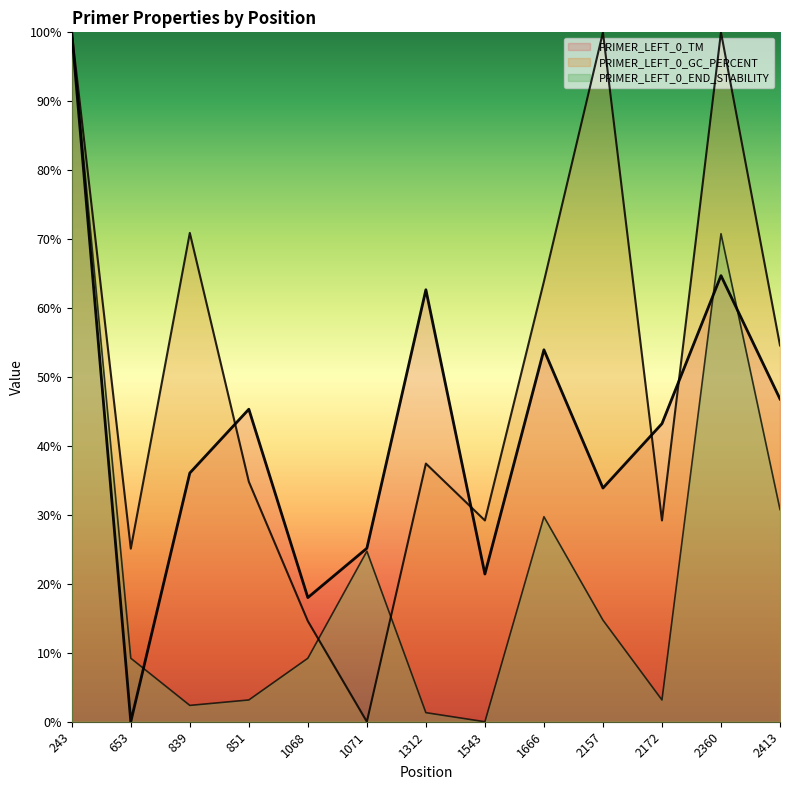

Reading left to right, what are all the values shown in this chart?

PRIMER_LEFT_0_TM: 100.0	0.0	36.1	45.3	18.0	25.2	62.7	21.4	54.0	33.9	43.2	64.7	46.8
PRIMER_LEFT_0_GC_PERCENT: 100.0	25.1	70.9	34.8	14.6	0.0	37.4	29.2	63.9	100.0	29.2	100.0	54.6
PRIMER_LEFT_0_END_STABILITY: 100.0	9.2	2.4	3.2	9.2	24.7	1.3	0.0	29.7	14.7	3.2	70.8	30.8